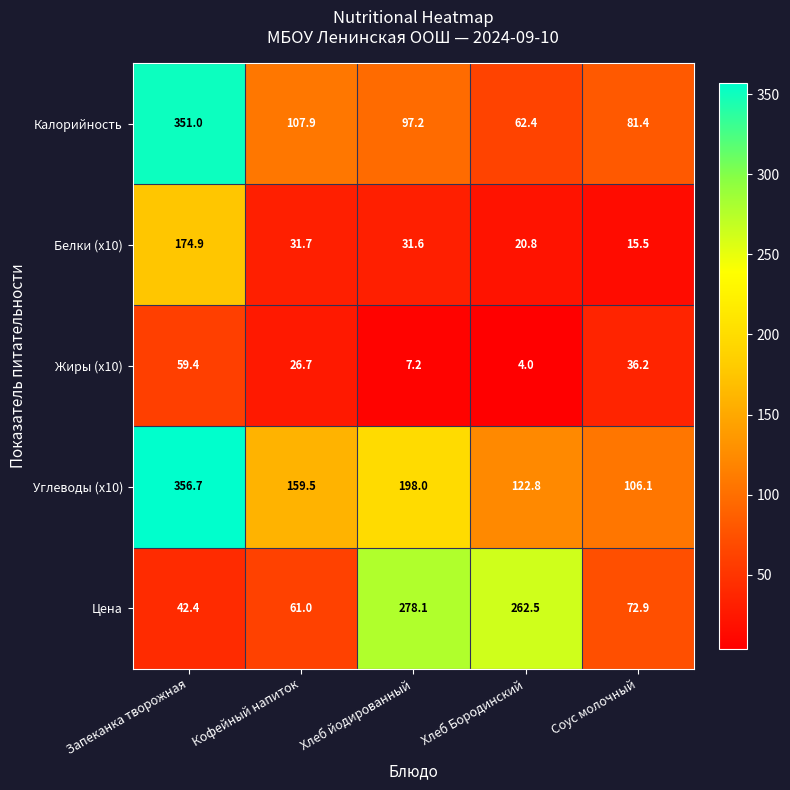

Reading right to left, list all the values displayed in this chart.

Калорийность: 81.4	62.4	97.2	107.9	351.0
Белки (x10): 15.5	20.8	31.6	31.7	174.9
Жиры (x10): 36.2	4.0	7.2	26.7	59.4
Углеводы (x10): 106.1	122.8	198.0	159.5	356.7
Цена: 72.9	262.5	278.1	61.0	42.4